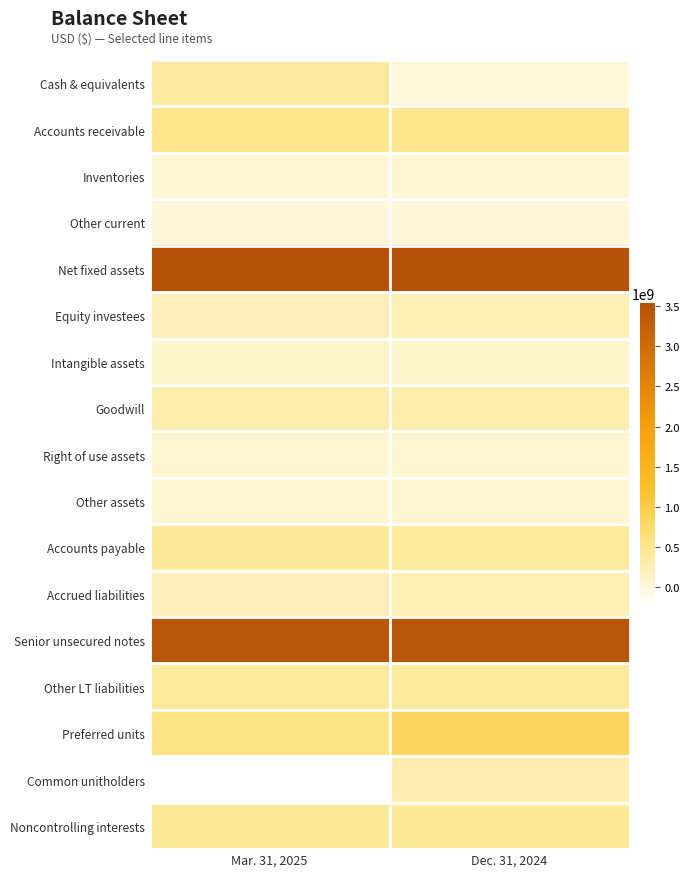

At how many categories does at least one series exceed 16502563?

2